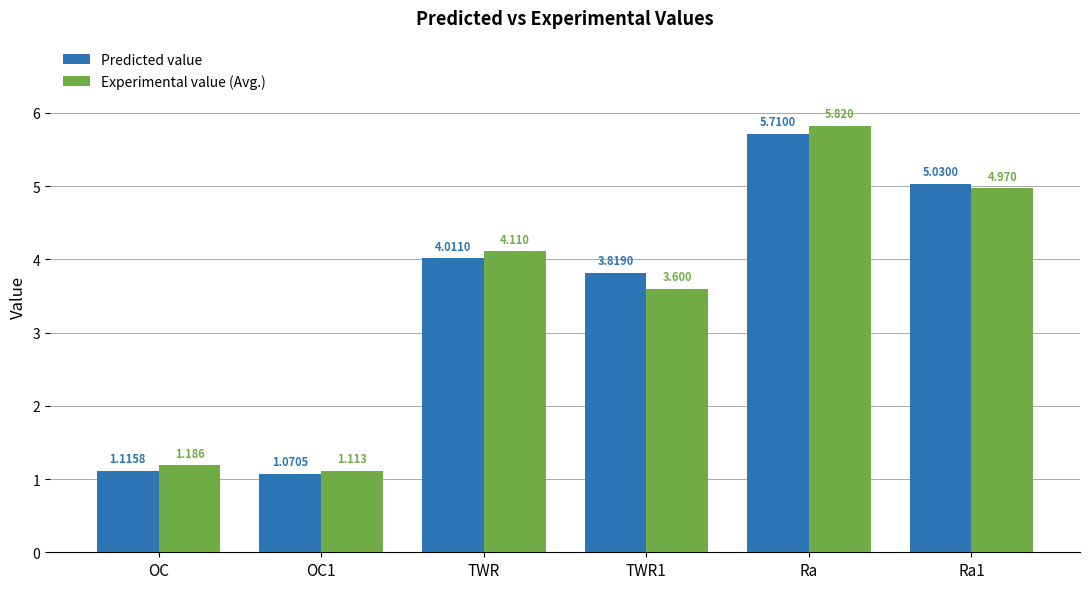

At how many categories does at least one series exceed 2?

4